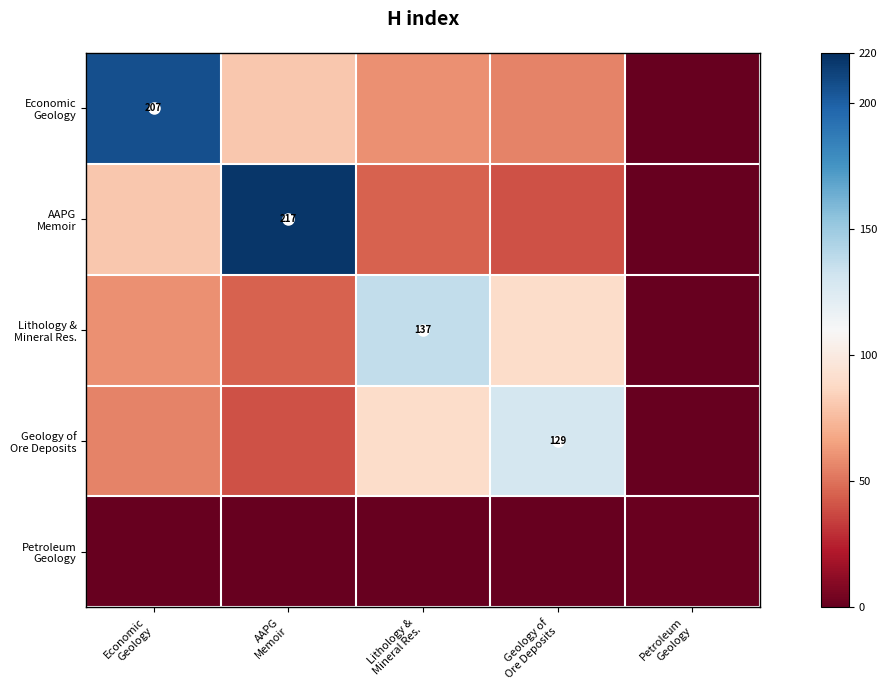

What is the sum of the Geology of Ore Deposits values at AAPG Memoir and Petroleum Geology?

40